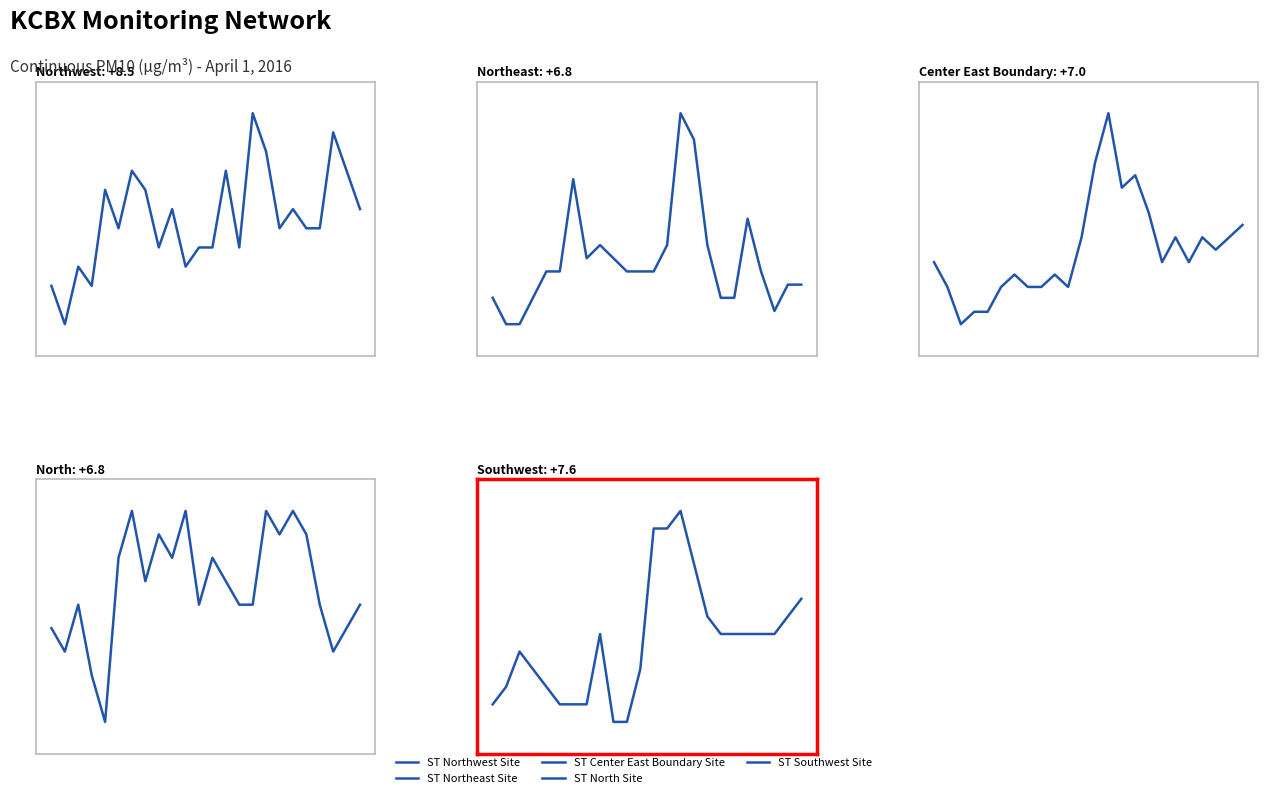

How many interior local peaks does the ST Southwest Site series have?

3